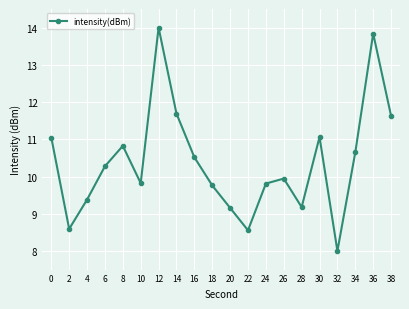

Which label corresponds to the largest value in the chart?

12